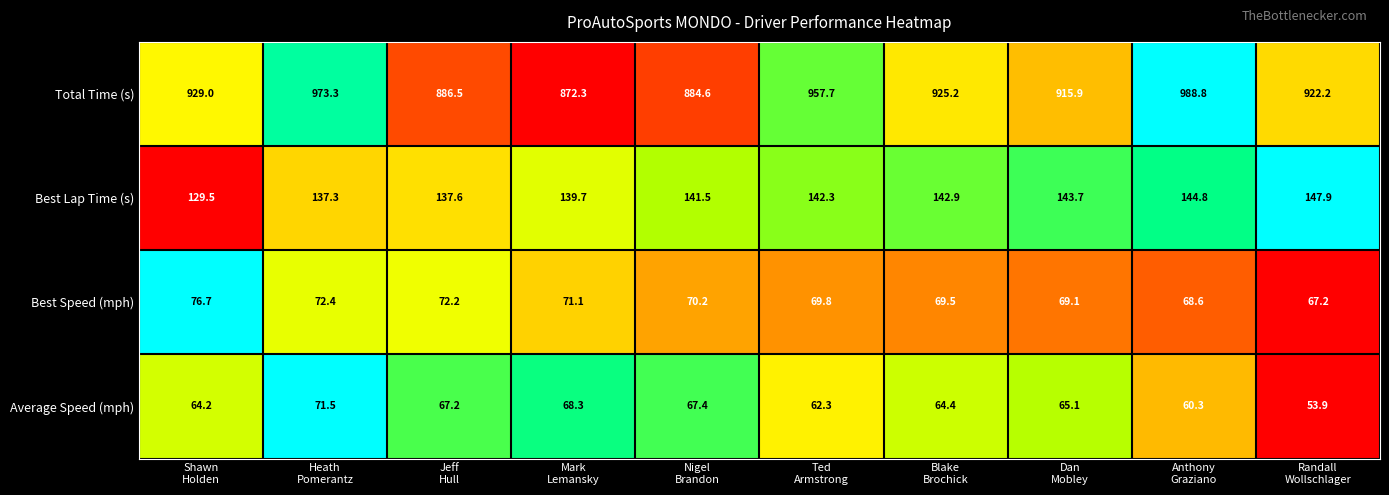

What is the difference between the maximum and minimum values in the Average Speed (mph) series?

17.6